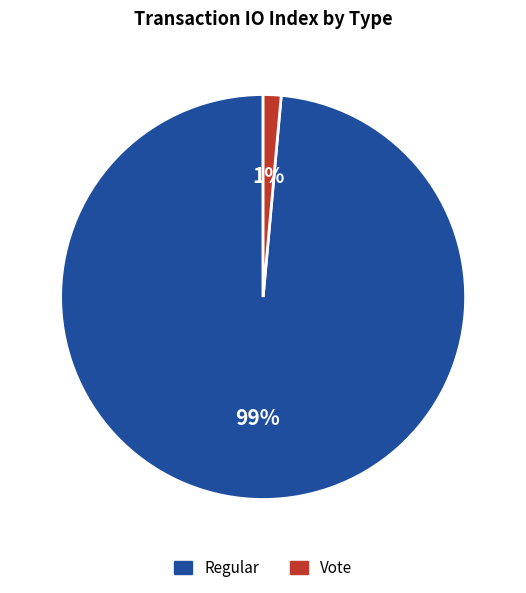

The Vote slice represents 1% of the pie. True or false?

True